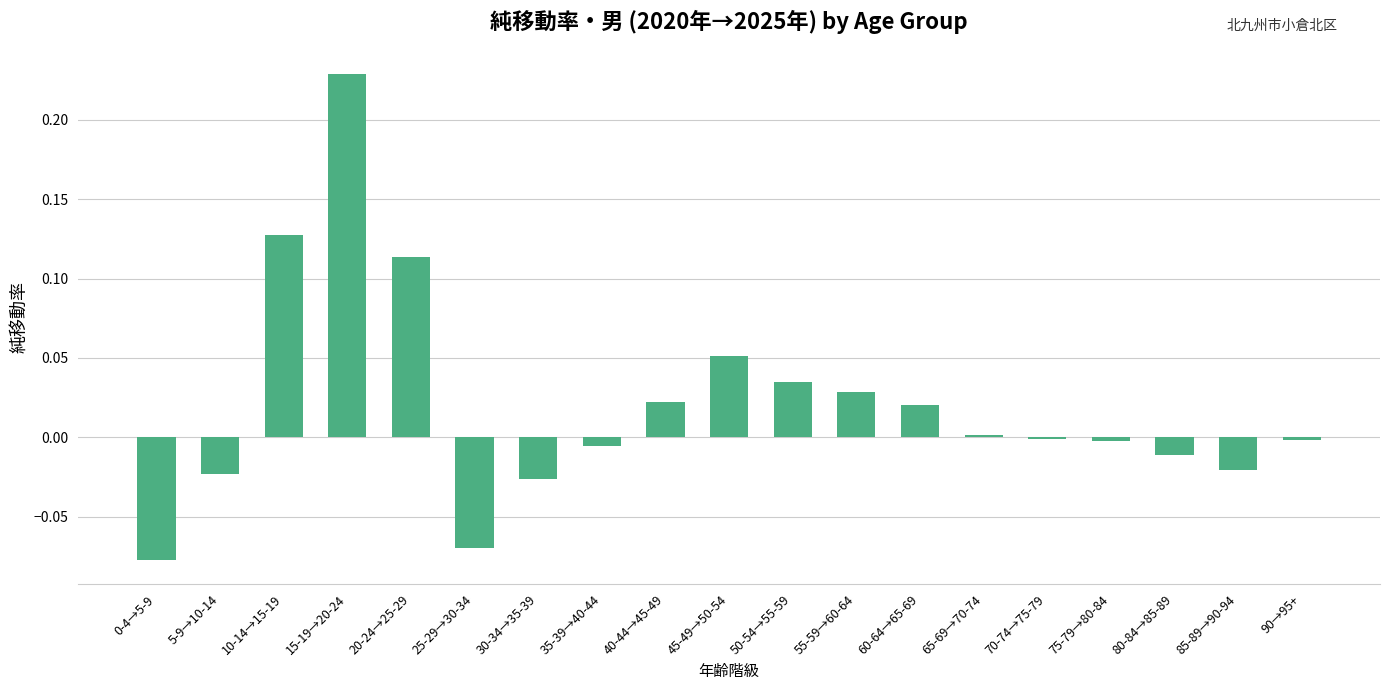

What is the sum of all values?

0.4